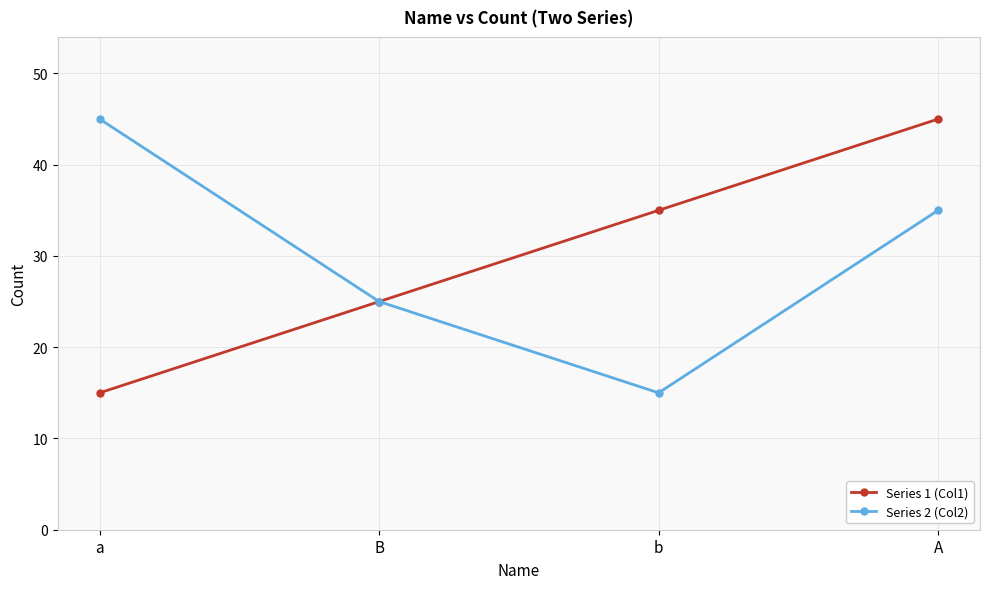

At A, list the series in order from largest to smallest.

Series 1 (Col1), Series 2 (Col2)